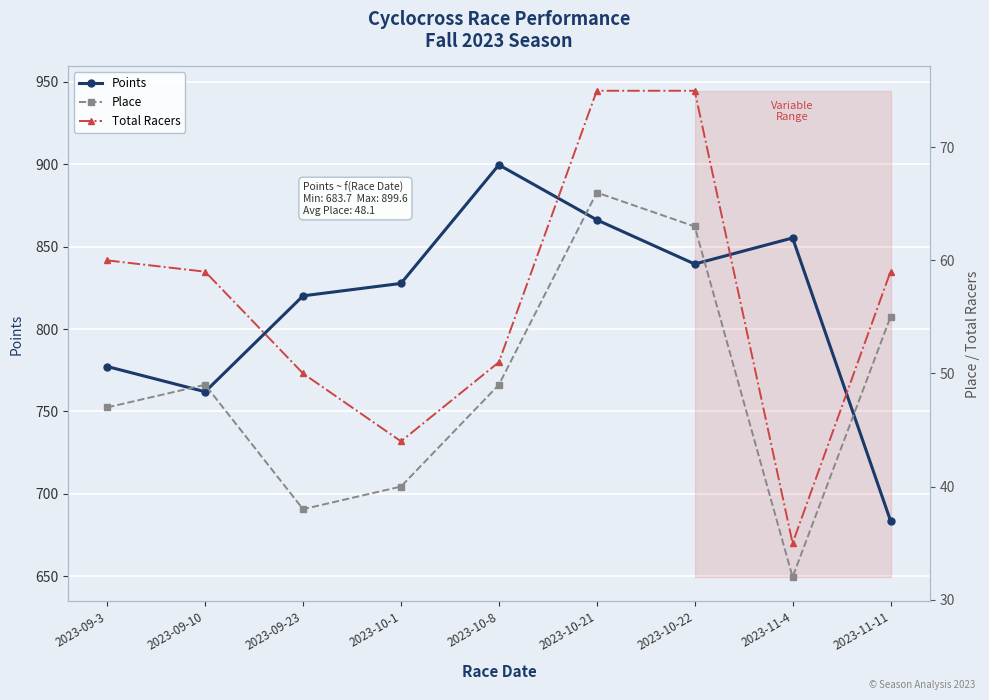

Reading right to left, extract all data points from this chart.

Points: 2023-11-11=683.7	2023-11-4=855.3	2023-10-22=839.5	2023-10-21=866.3	2023-10-8=899.6	2023-10-1=827.7	2023-09-23=820.2	2023-09-10=762.0	2023-09-3=777.3
Place: 2023-11-11=55.0	2023-11-4=32.0	2023-10-22=63.0	2023-10-21=66.0	2023-10-8=49.0	2023-10-1=40.0	2023-09-23=38.0	2023-09-10=49.0	2023-09-3=47.0
Total Racers: 2023-11-11=59.0	2023-11-4=35.0	2023-10-22=75.0	2023-10-21=75.0	2023-10-8=51.0	2023-10-1=44.0	2023-09-23=50.0	2023-09-10=59.0	2023-09-3=60.0